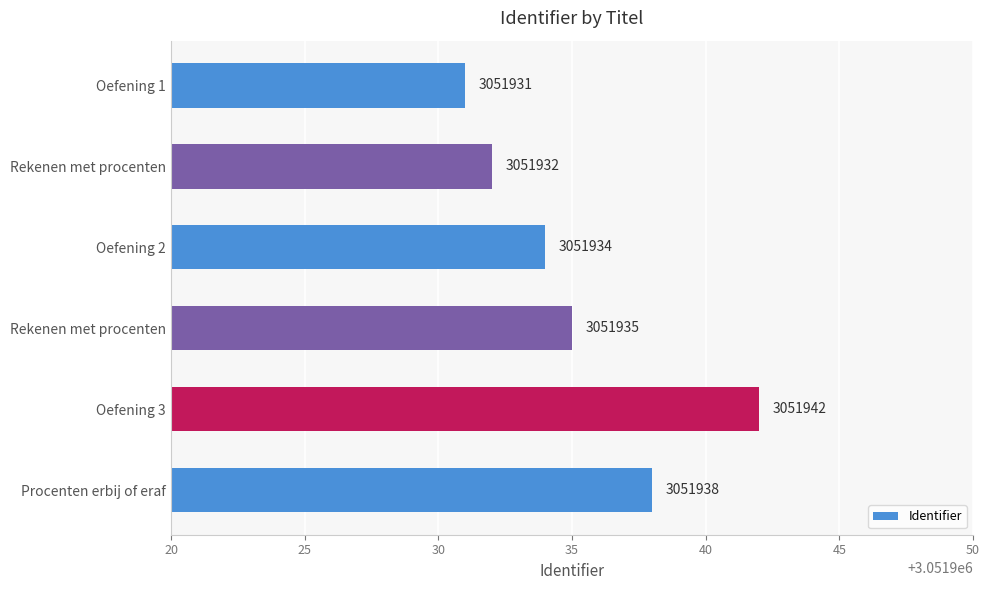

What is the minimum value shown in the chart?

3051931